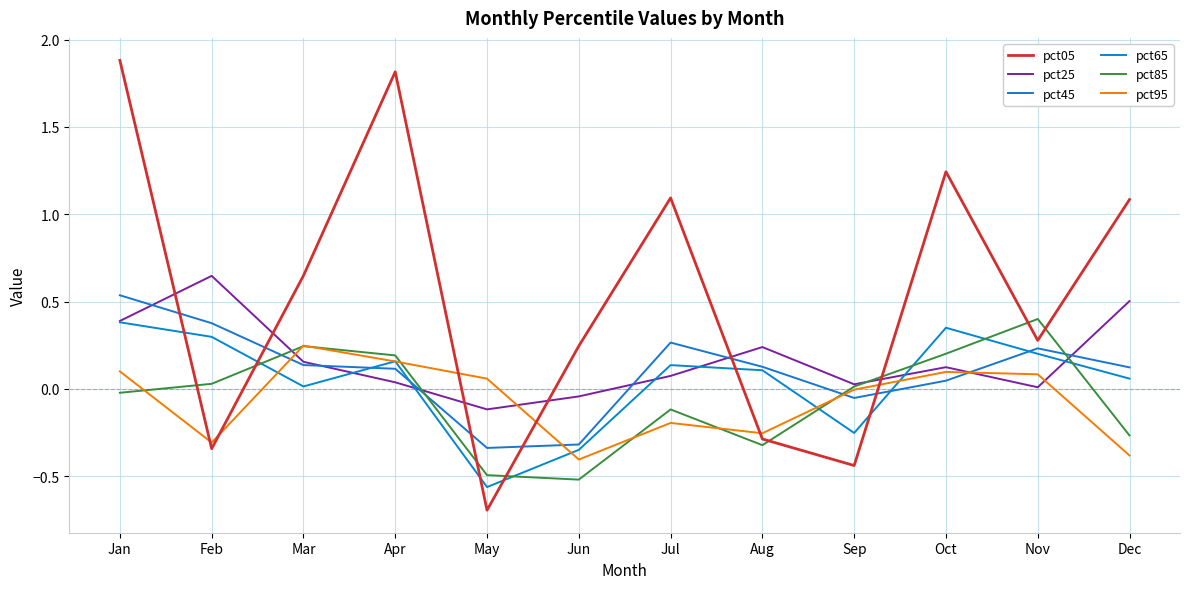

Is the value of pct65 at Jul greater than the value of pct45 at Oct?

Yes